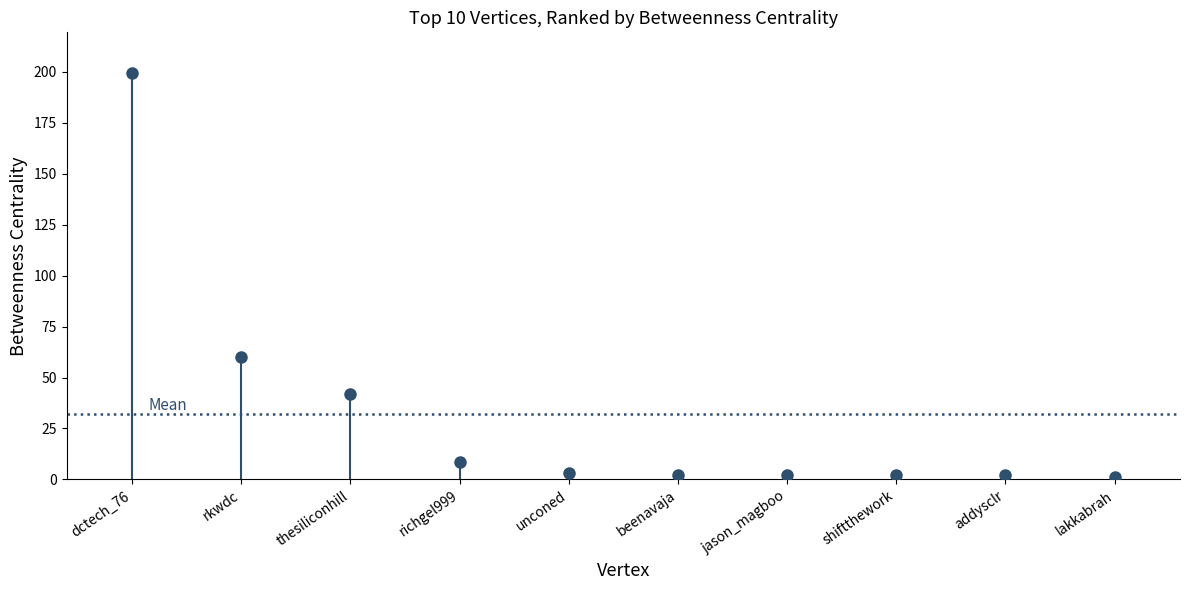

Are the bars horizontal?

No